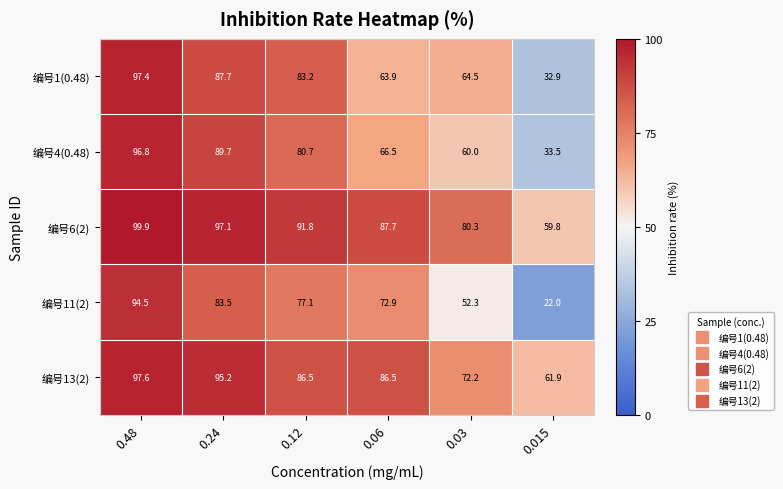

At 0.12, list the series in order from smallest to largest.

编号11(2), 编号4(0.48), 编号1(0.48), 编号13(2), 编号6(2)